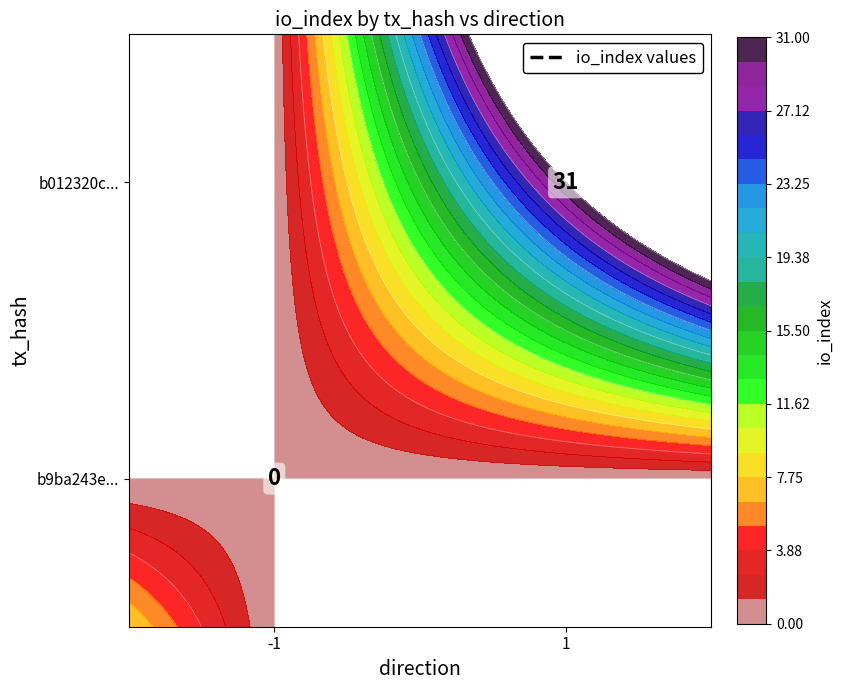

The -1 series shows 0 at 1. True or false?

True